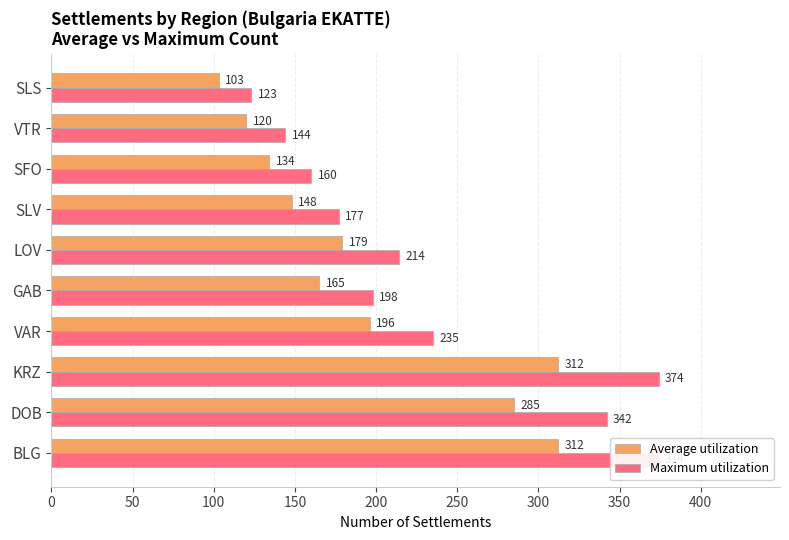

Rank the series by their average value, from lowest to highest.

Average utilization, Maximum utilization